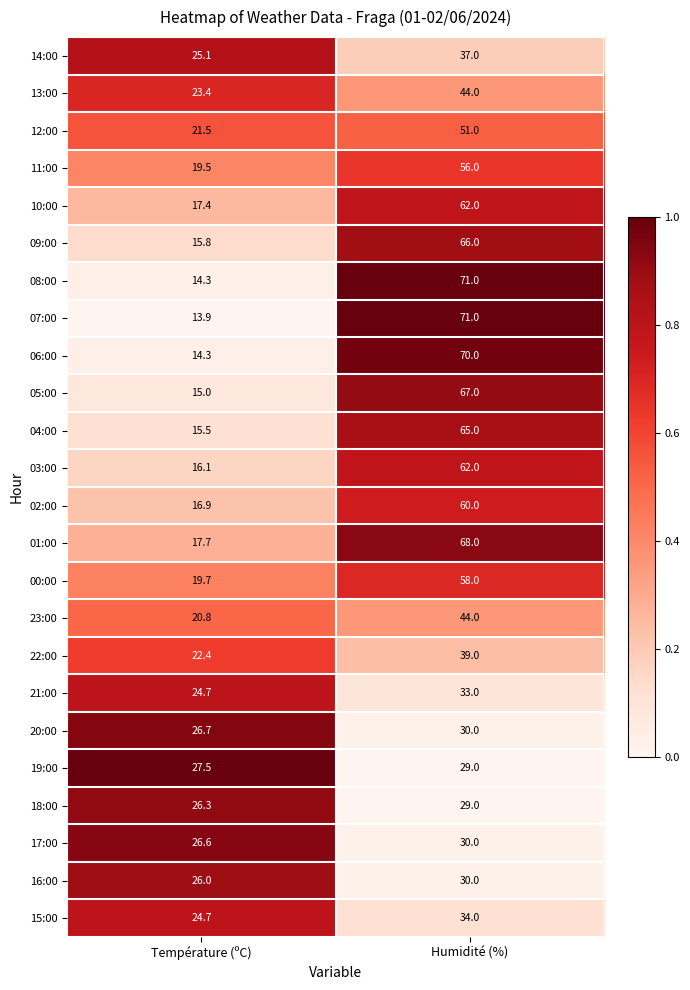

At which category does the chart reach its peak across all series?

Humidité (%)